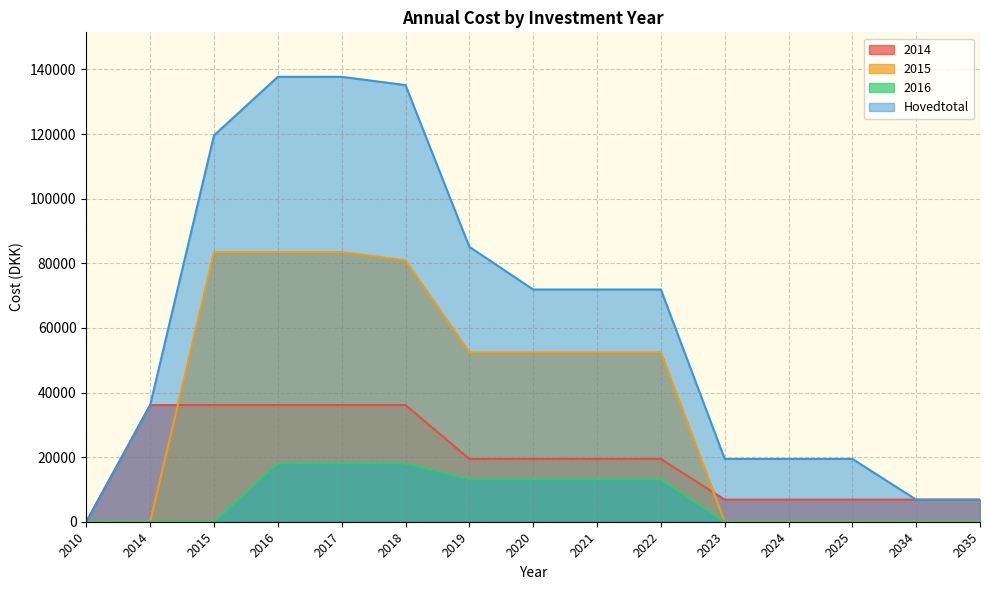

Is it true that 2015 equals 0.0 at 2010?

True